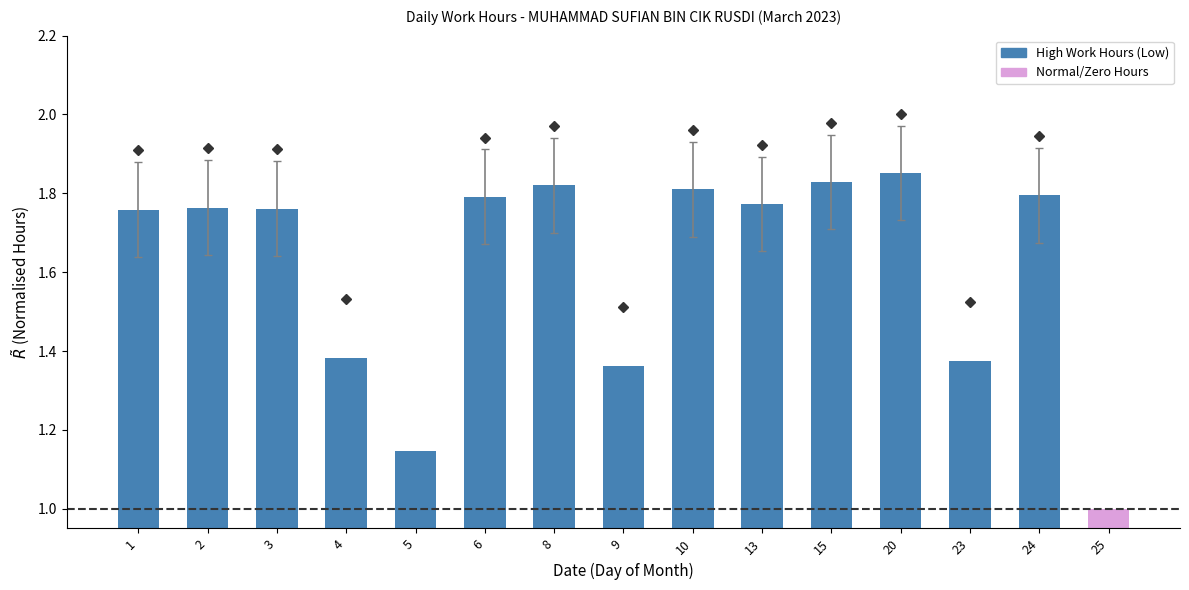

What is the difference between the maximum and minimum values?

0.9